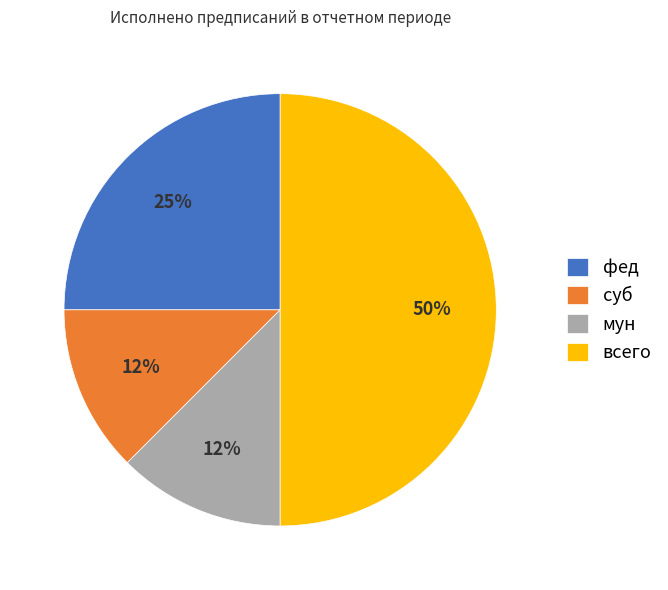

True or false: мун accounts for 1% of the total.

False